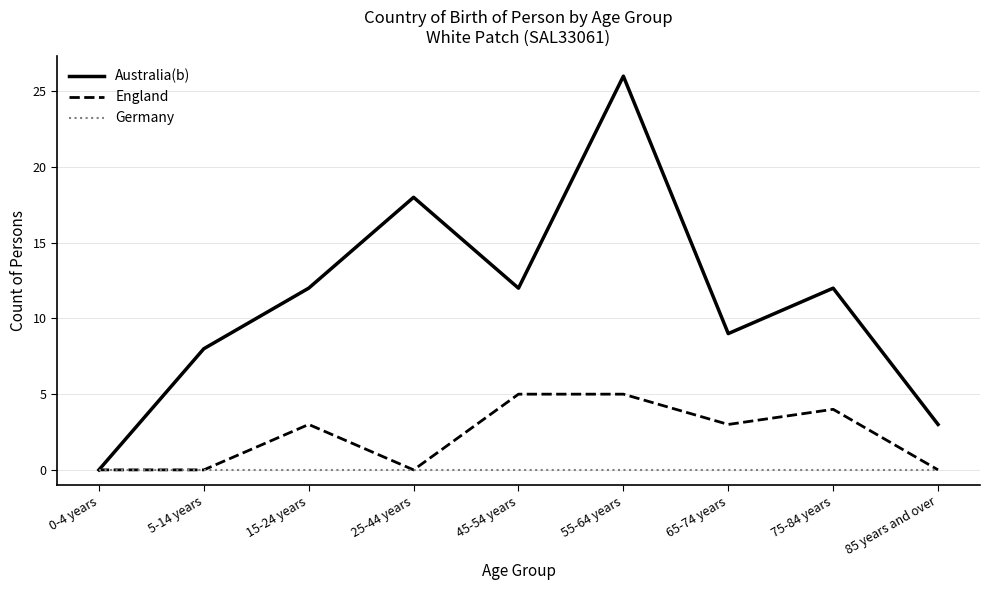

How many categories are shown in the chart?

9